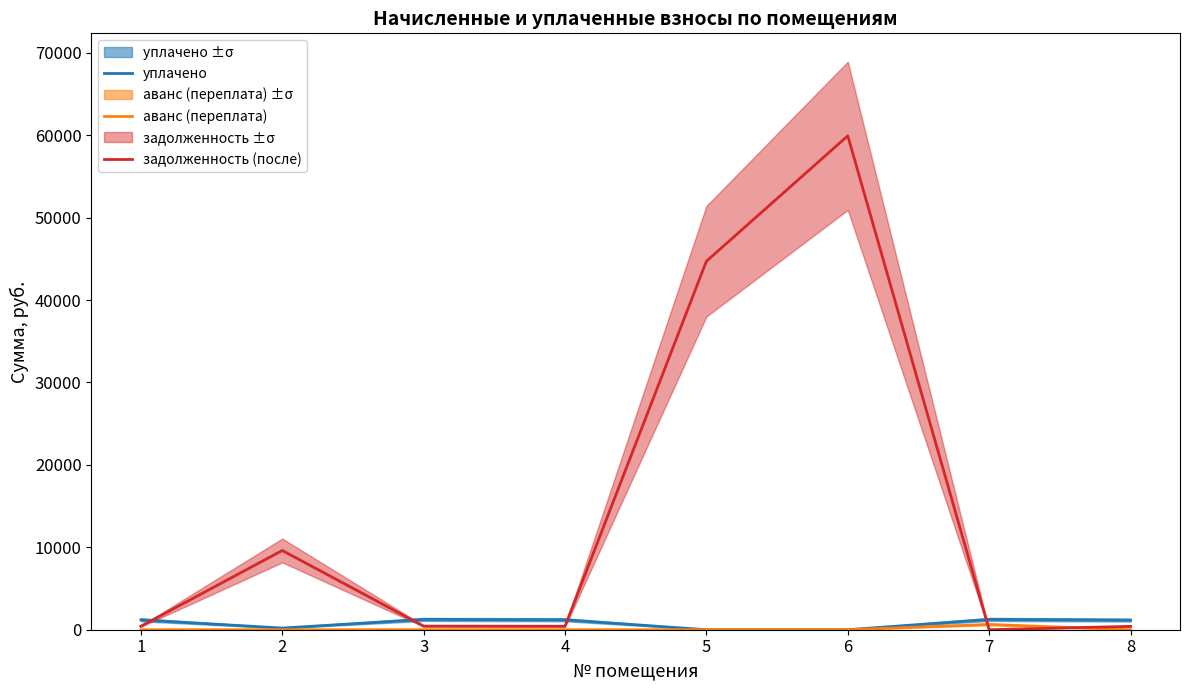

At which category is the sum across all series the highest?

6